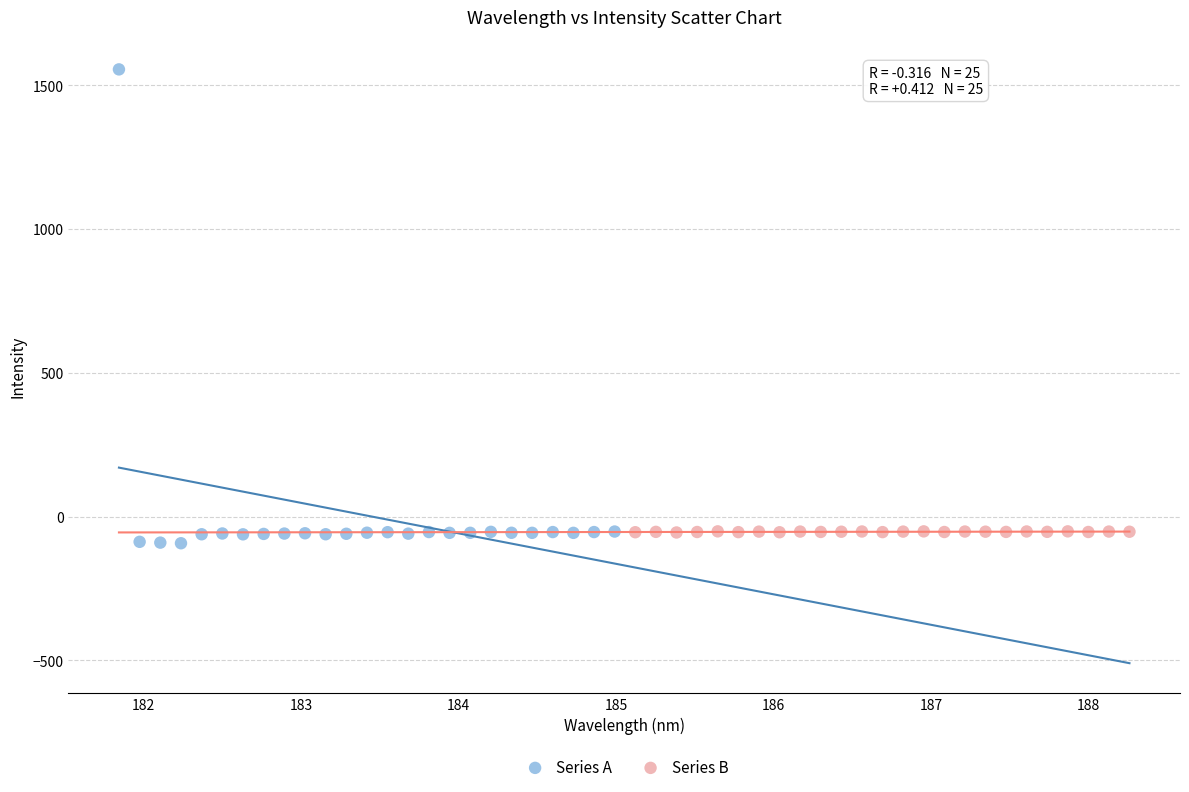

What are all the series names shown in the legend?

Series A, Series B